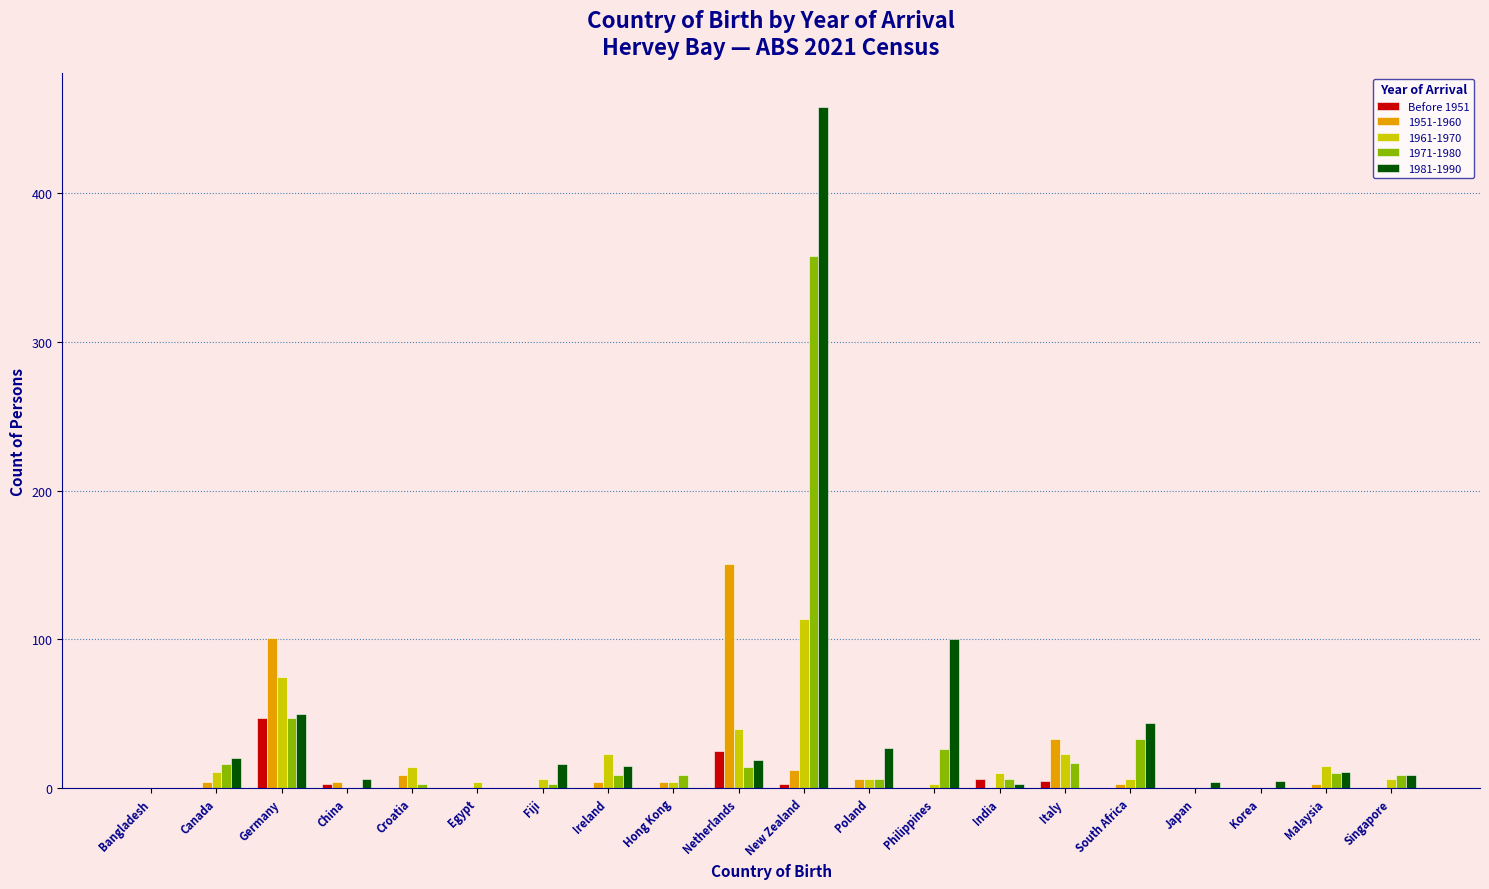

Where is 1961-1970 nearest to the value 57?

Netherlands